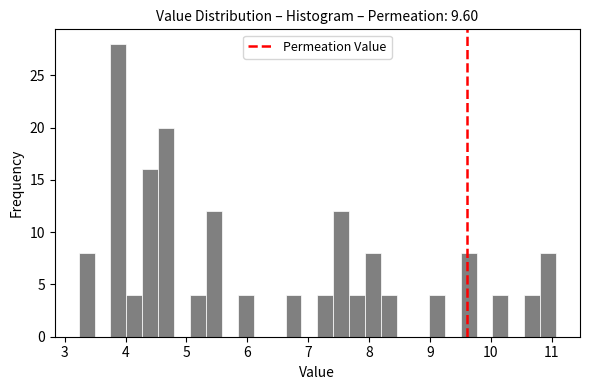

Read against the x-axis, roughly where is the centre of the tallest bar?

3.9